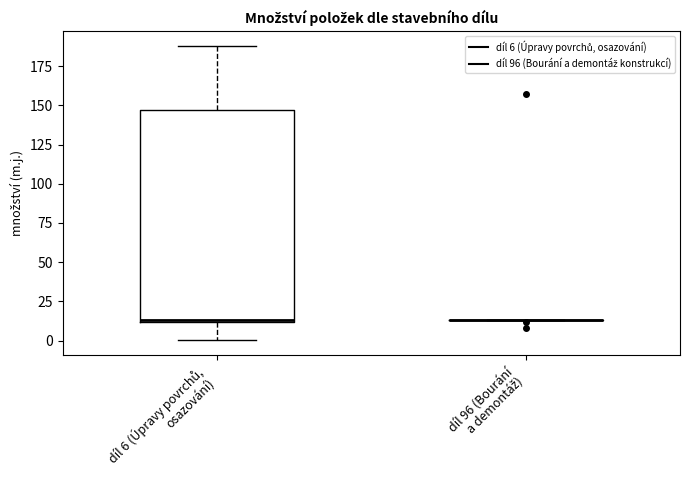

Reading left to right, read every box against the y-axis: the position of its median line, the range the box covers, and the ends of its whiskers. The values are not printed on the chart, so give them approximately, as read against the axis.

díl 6 (Úpravy povrchů, osazování): median 15, box 10 to 145, whiskers 0 to 190
díl 96 (Bourání a demontáž): box collapsed to a line at 15, whiskers 15 to 15